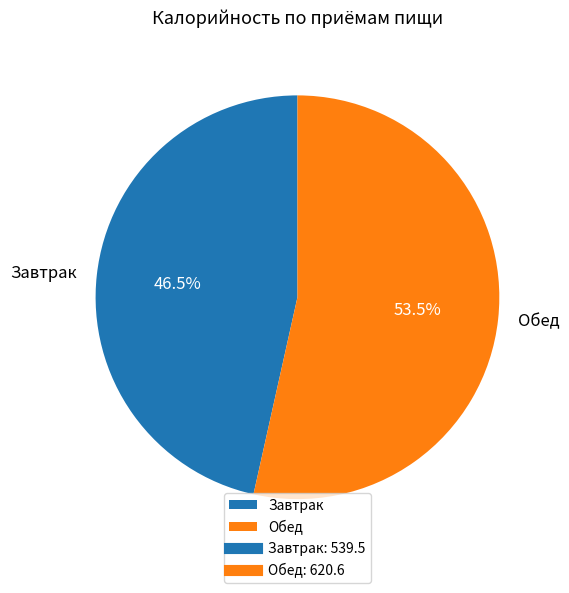

Does Завтрак account for over 50% of the chart?

No